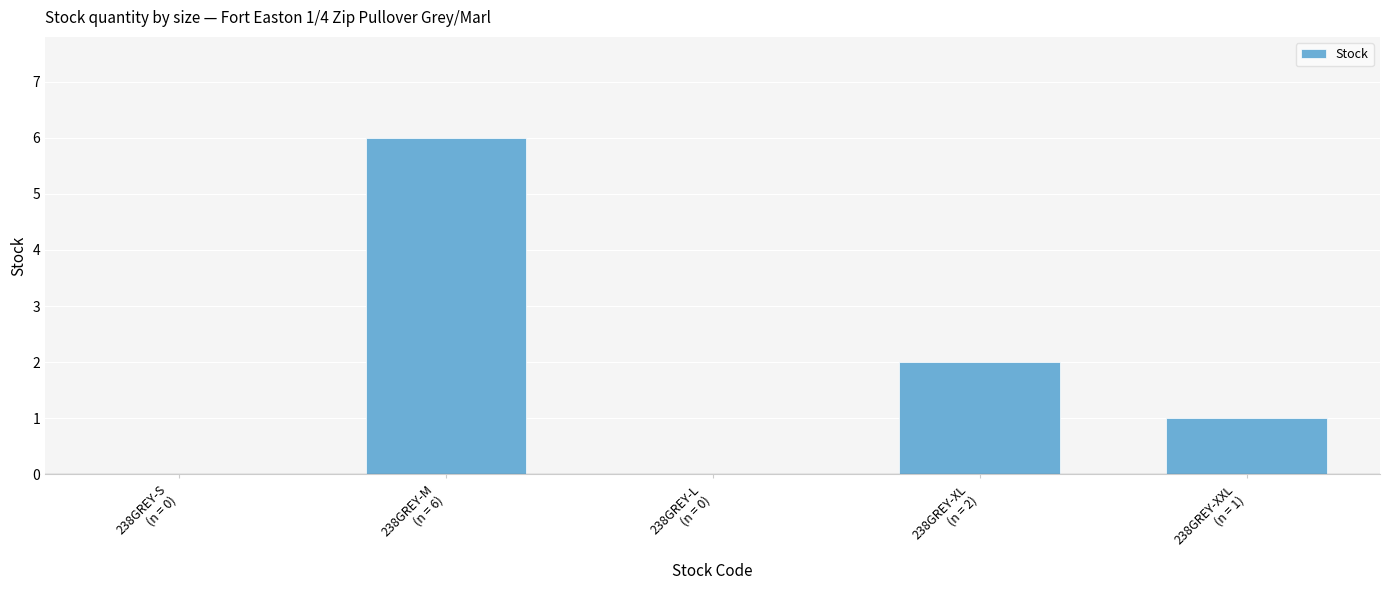

Reading left to right, extract all data points from this chart.

238GREY-S
(n = 0)=0	238GREY-M
(n = 6)=6	238GREY-L
(n = 0)=0	238GREY-XL
(n = 2)=2	238GREY-XXL
(n = 1)=1